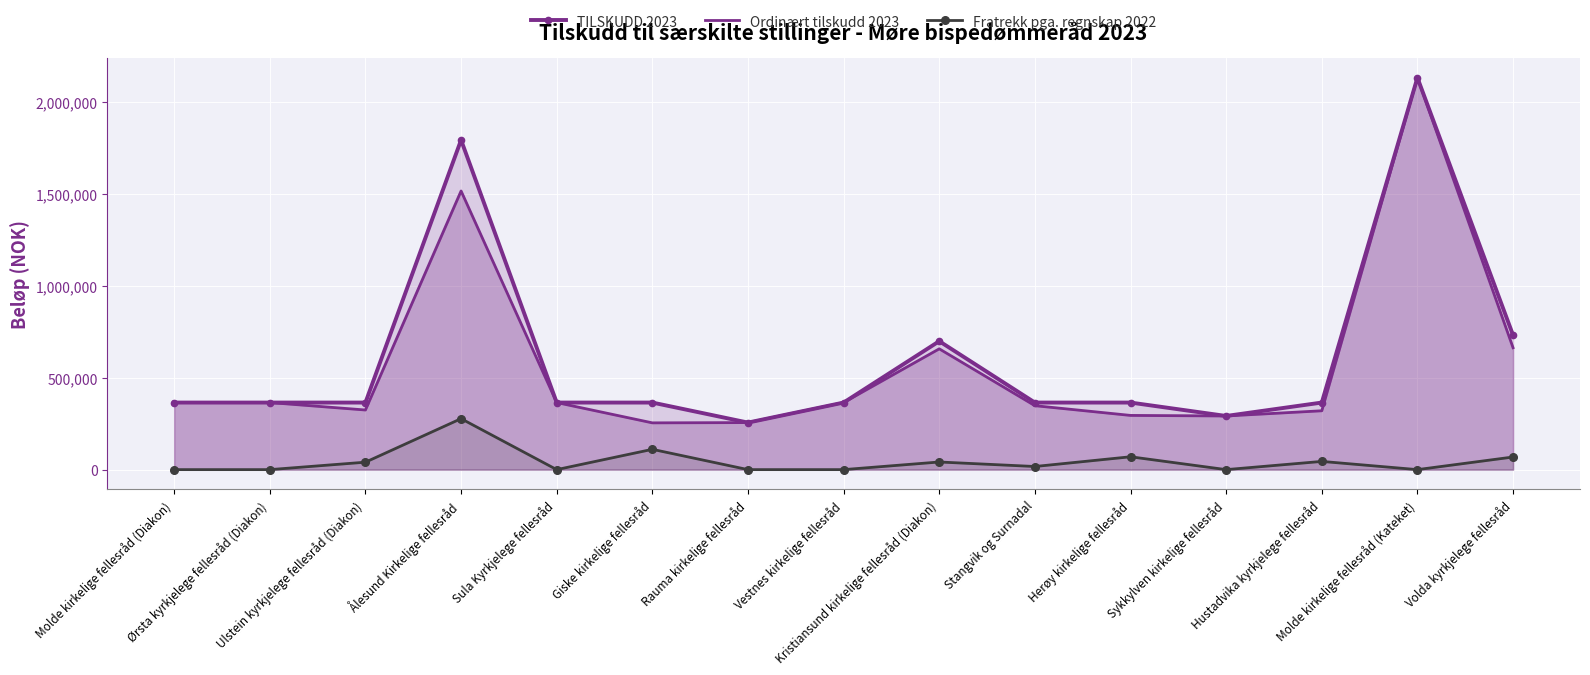

What is the difference between the Fratrekk pga. regnskap 2022 values at Kristiansund kirkelige fellesråd (Diakon) and Hustadvika kyrkjelege fellesråd?

3153